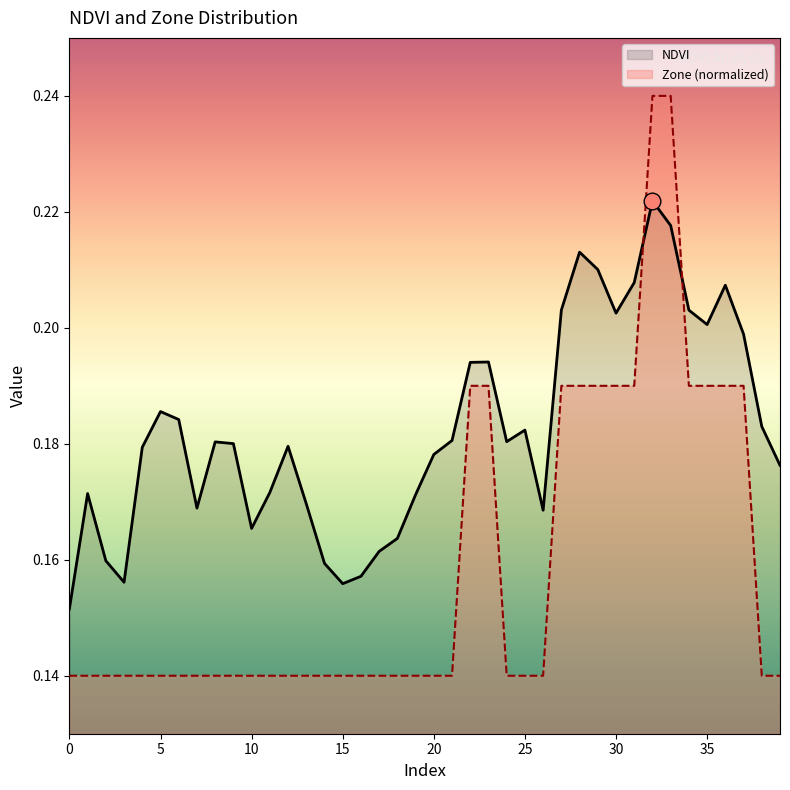

Which series changed the most between 10 and 22?

Zone